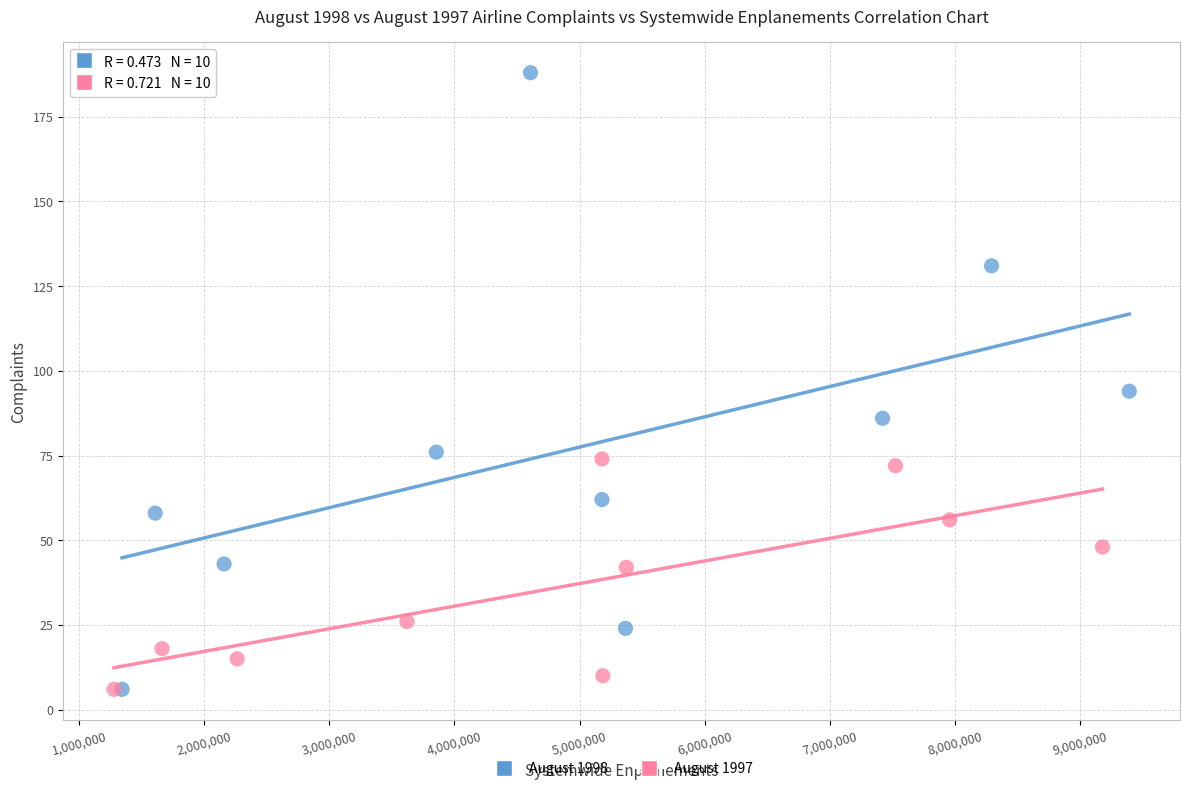

Which series contains the highest Y value?

August 1998